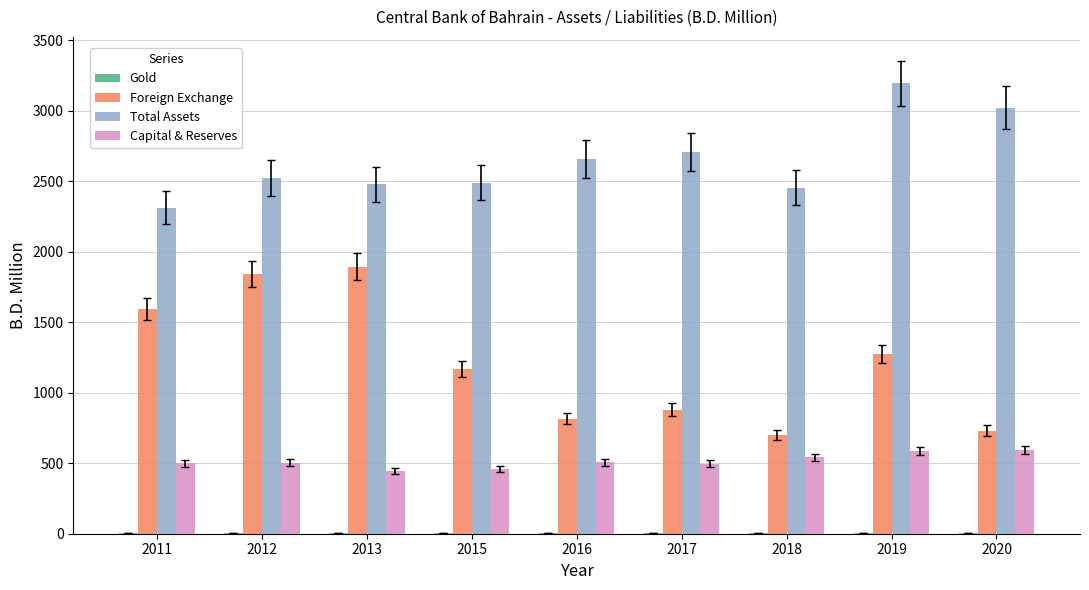

How many data points in Capital & Reserves are above 505?

5